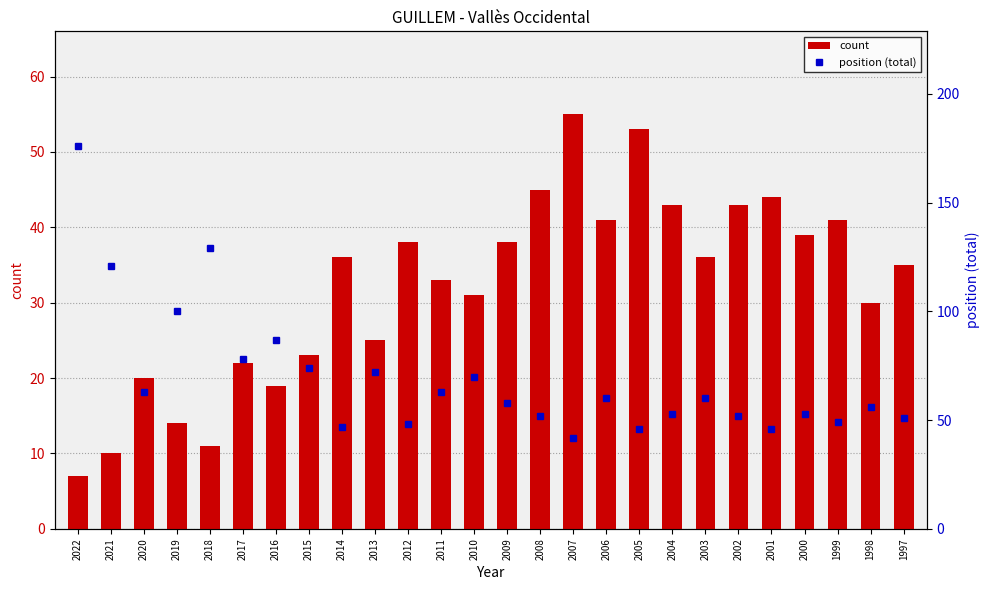

What is the spread (max minus min) of values at 2015?

51